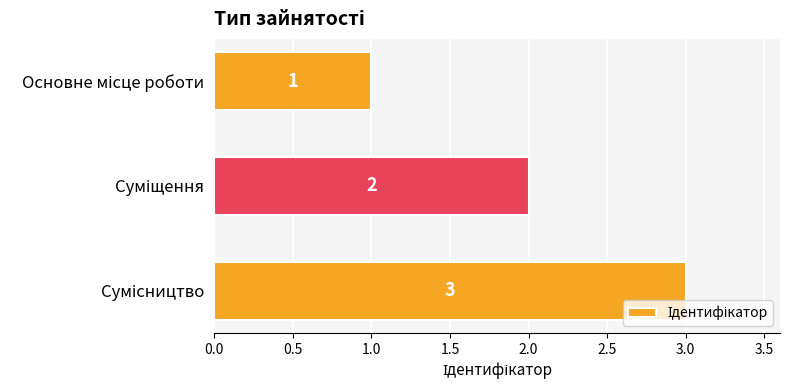

What is the value of the 3rd bar from the top?

3